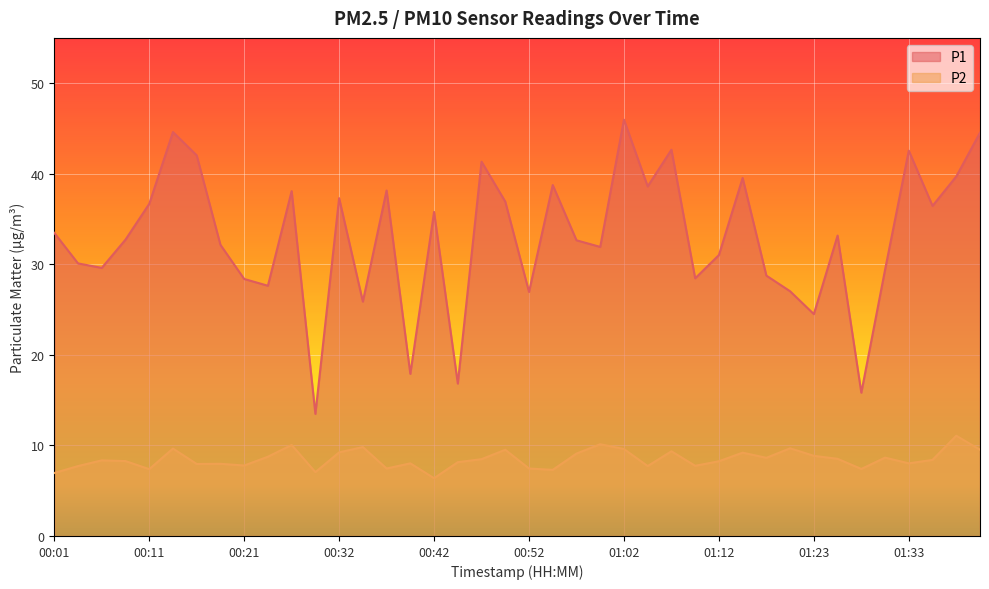

What is the difference between the second highest and minimum values in the P1 series?

31.1